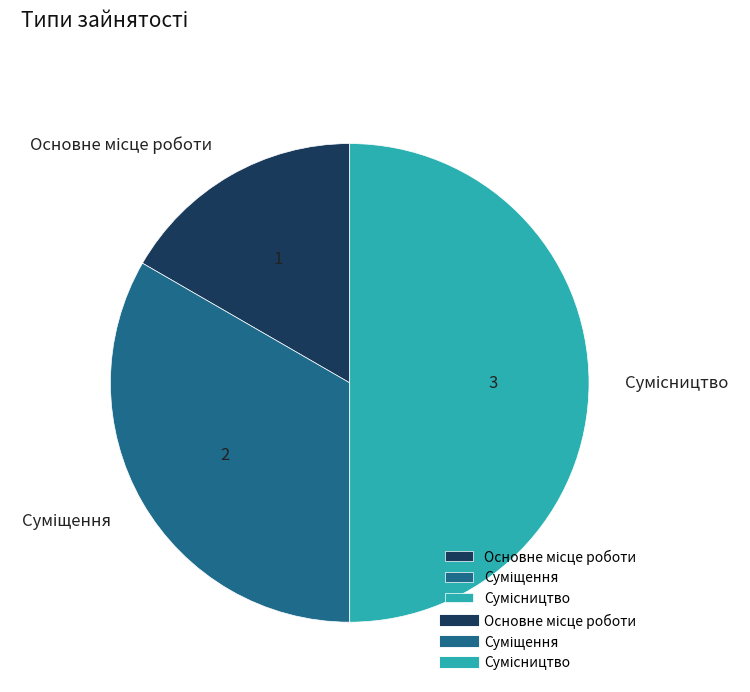

How many segments does this pie chart have?

3